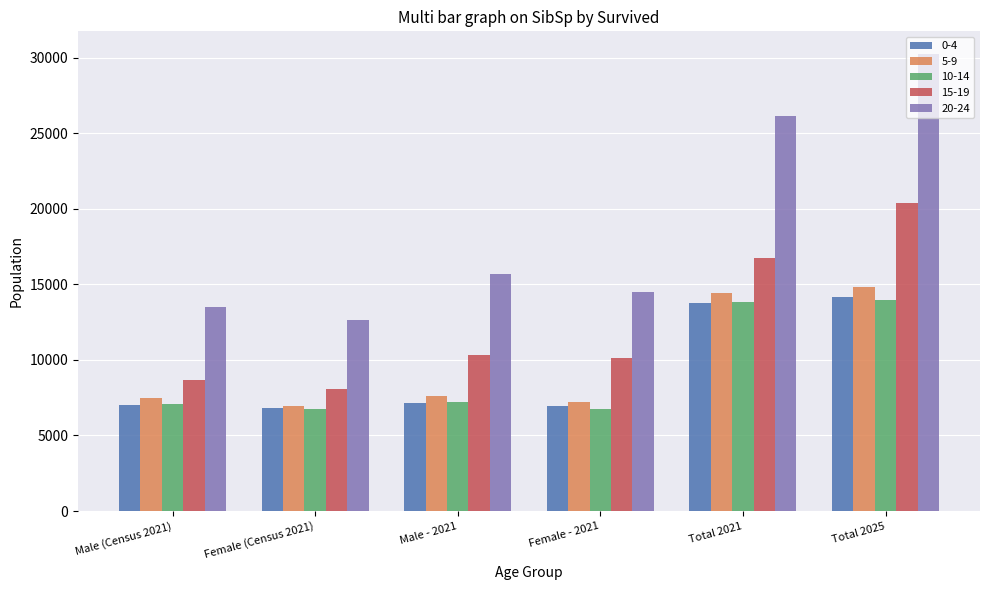

What is the difference between the second highest and minimum values in the 15-19 series?

8695